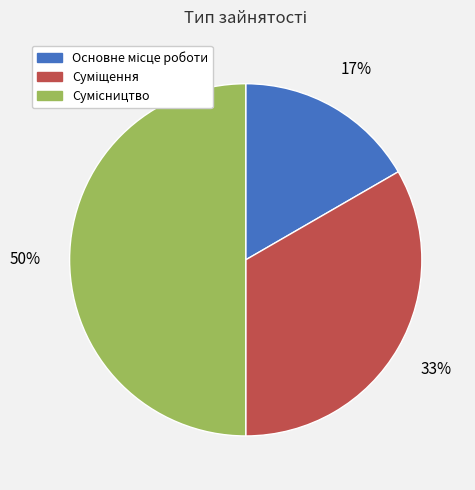

To the nearest percent, what is the average slice percentage?

33%